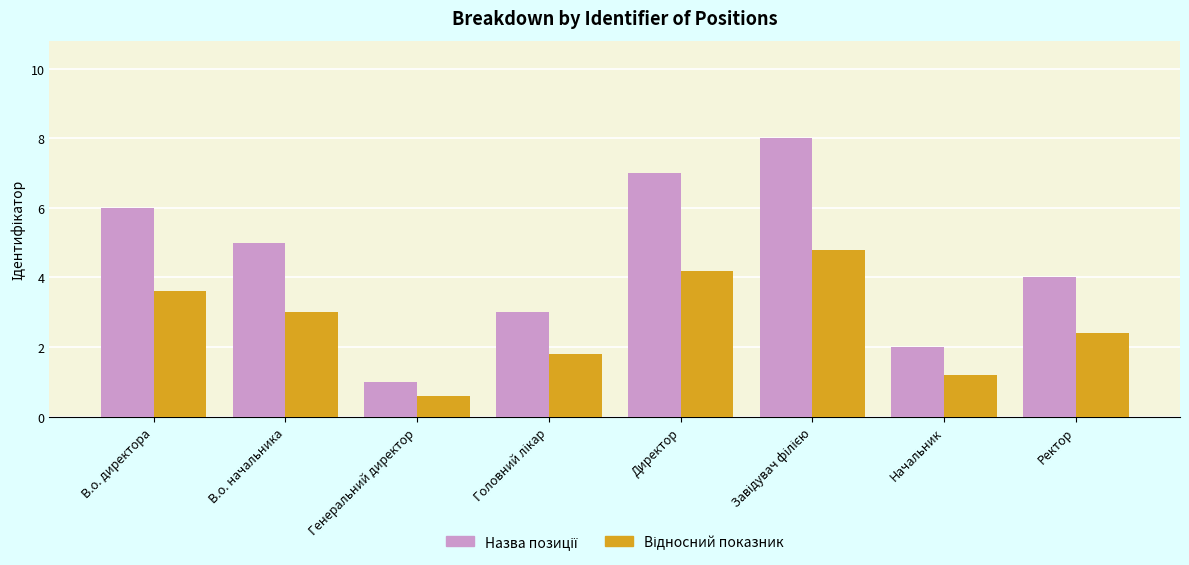

Which label corresponds to the smallest value in the chart?

Генеральний директор